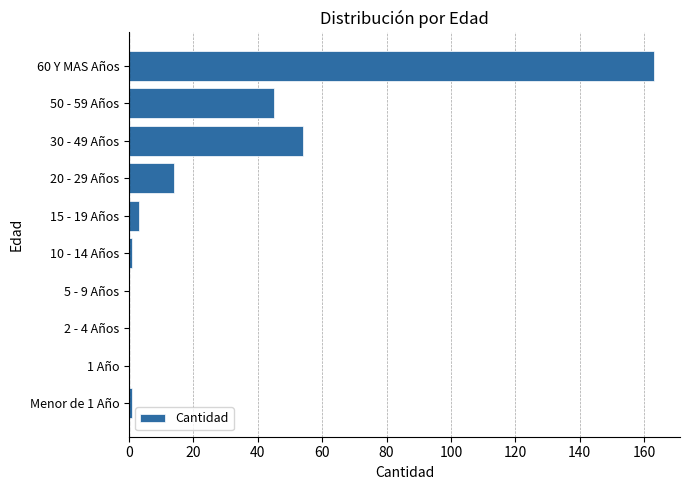

Between 2 - 4 Años and 50 - 59 Años, which is larger?

50 - 59 Años